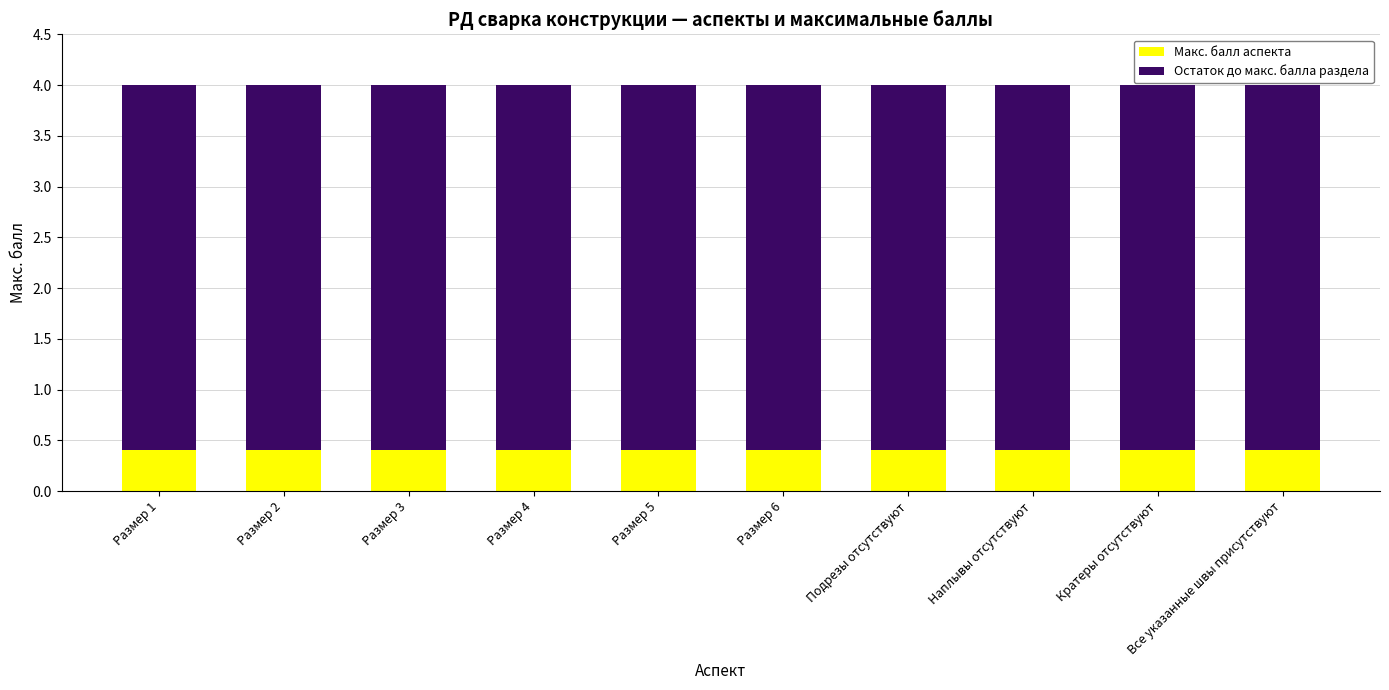

True or false: Макс. балл аспекта has a value of 0.2 at Кратеры отсутствуют.

False